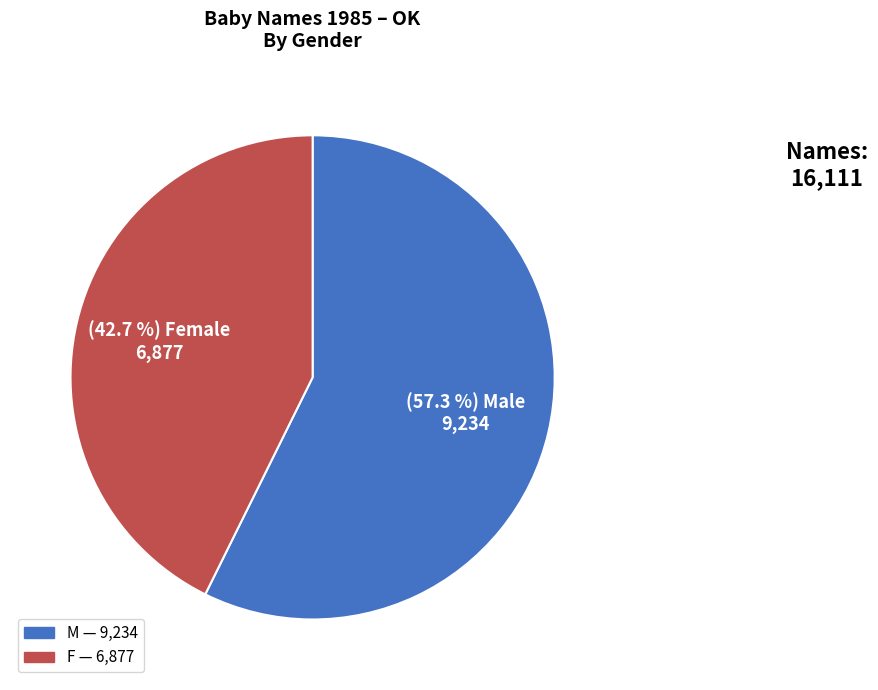

Rank the categories by value from lowest to highest.

F, M